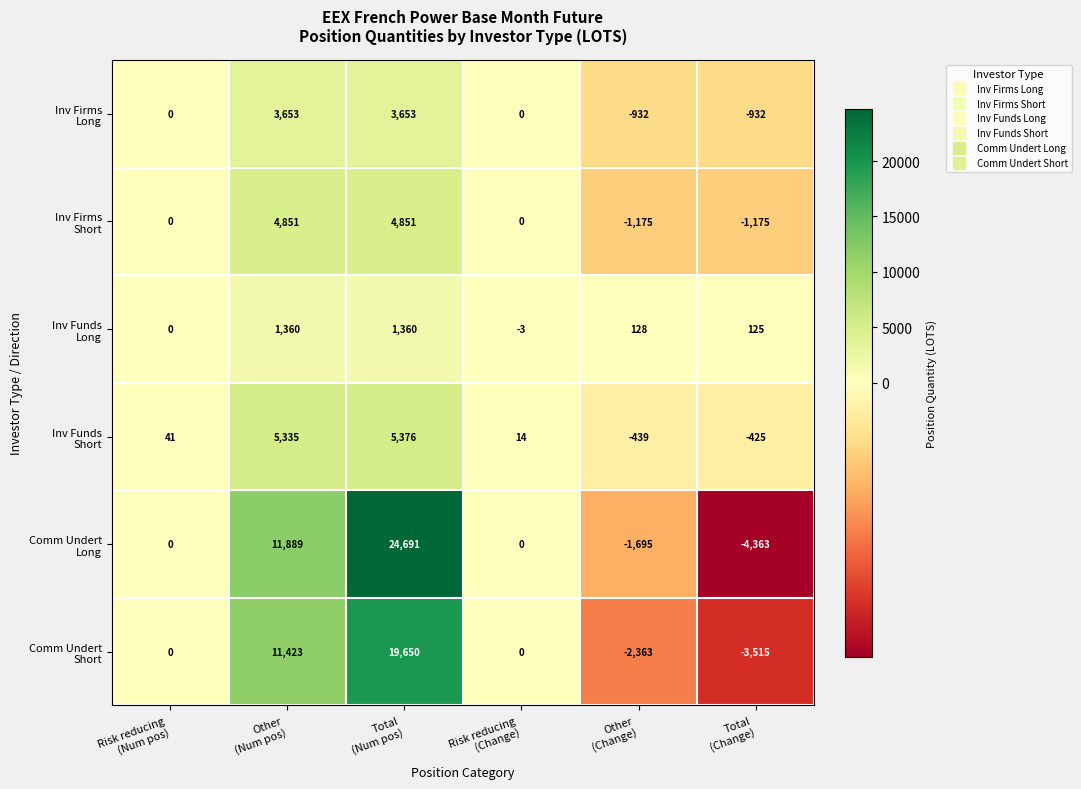

How many series are shown in this chart?

6